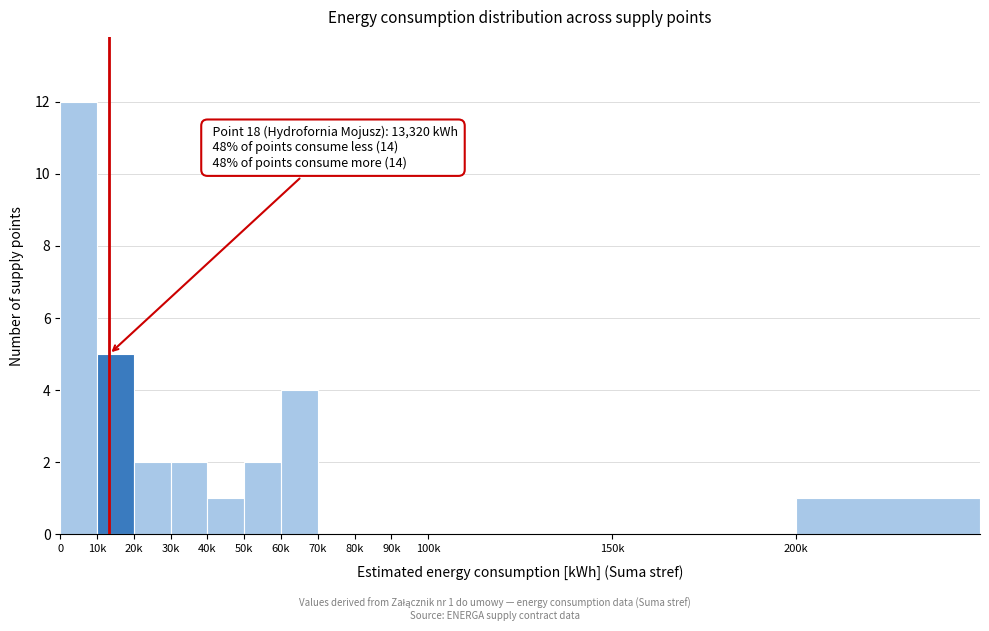

Reading left to right, list all the values displayed in this chart.

0=12	10k=5	20k=2	30k=2	40k=1	50k=2	60k=4	70k=0	80k=0	90k=0	100k=0	150k=0	200k=1